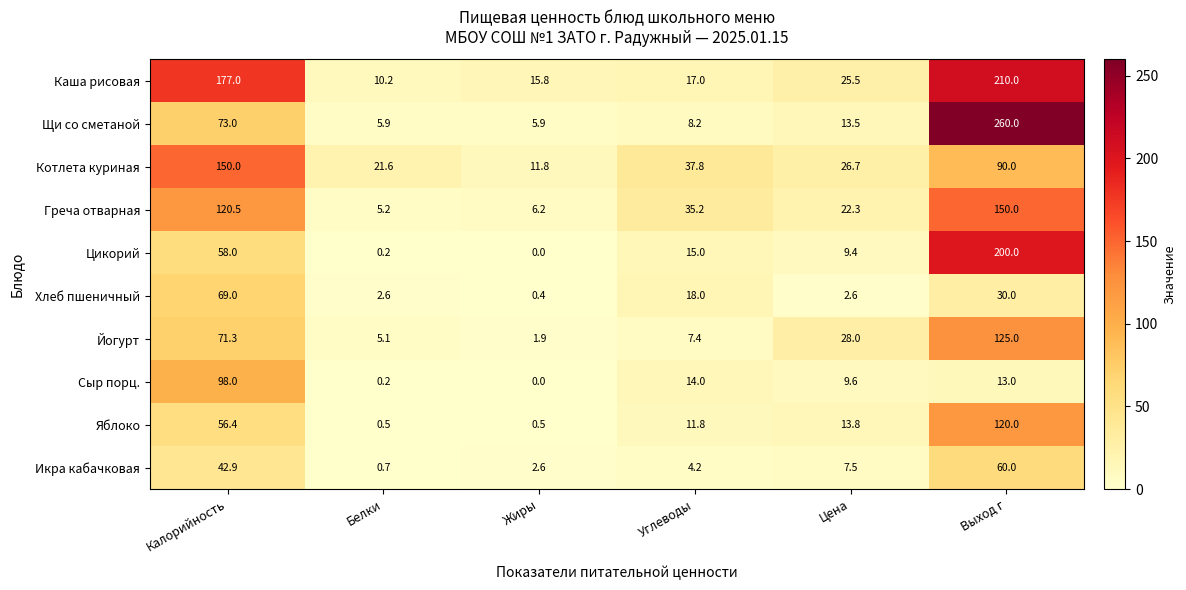

Which label corresponds to the largest value in the chart?

Выход г